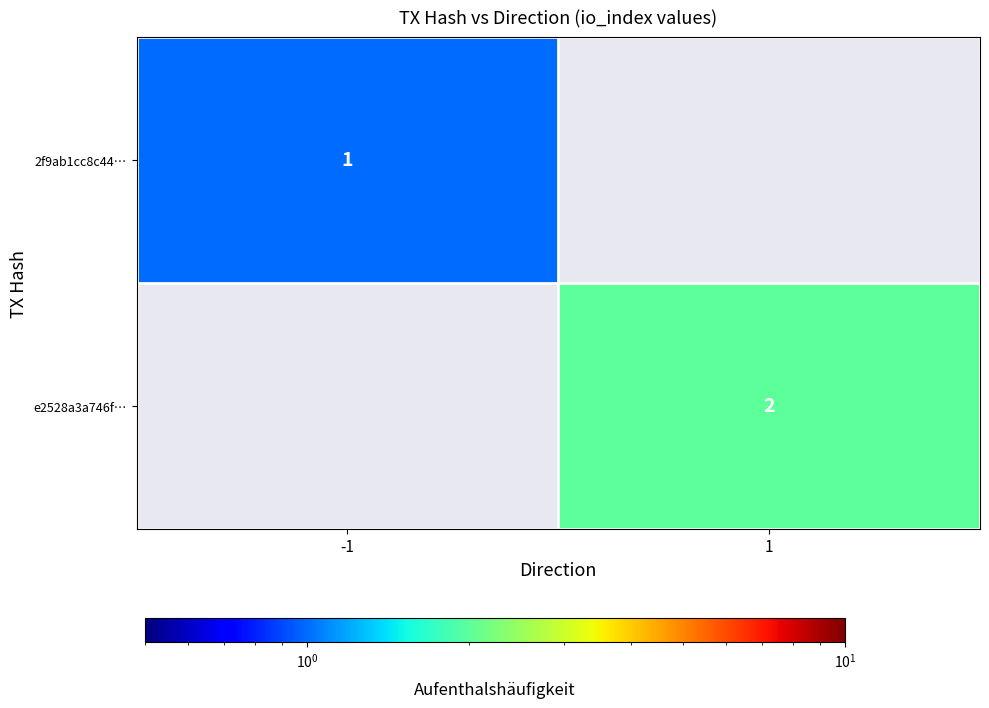

The e2528a3a746f… series shows 2 at 1. True or false?

True